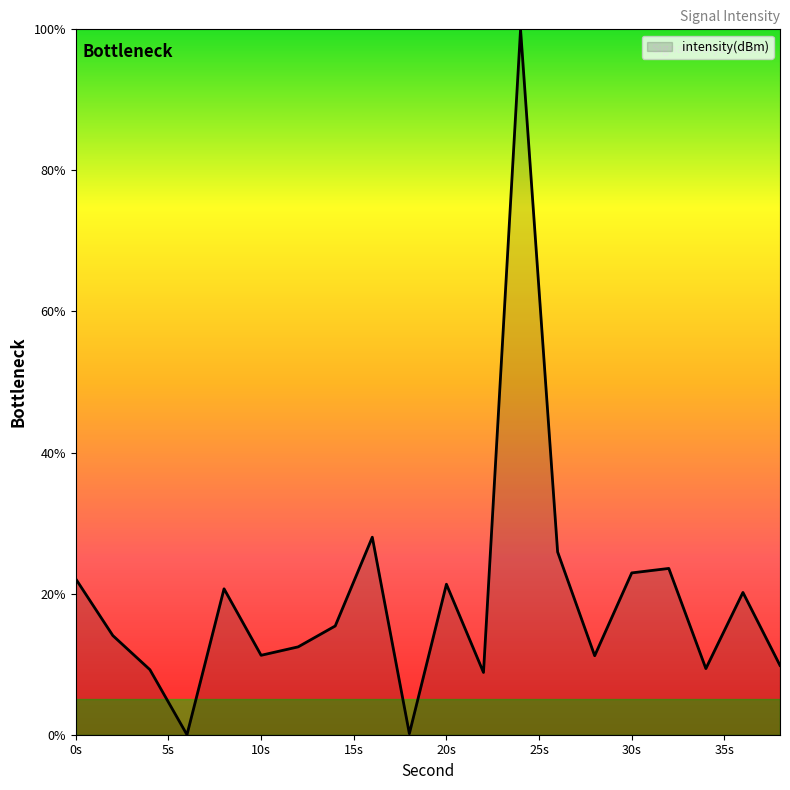

How many series are shown in this chart?

1